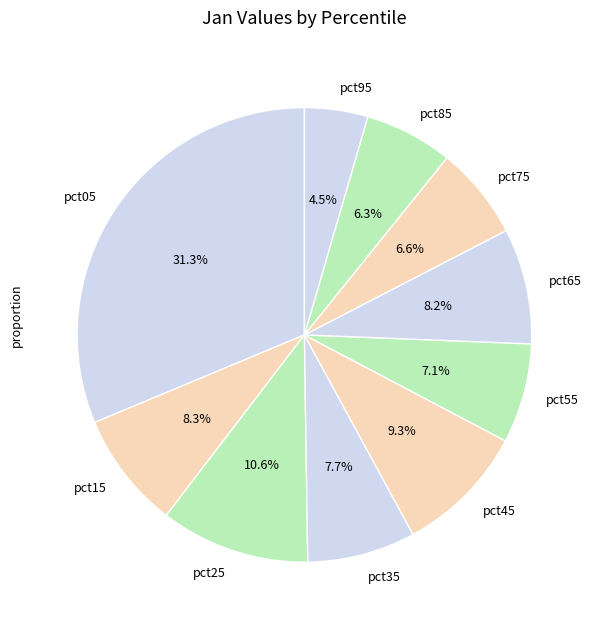

To the nearest percent, what percentage of the pie is pct05?

31%